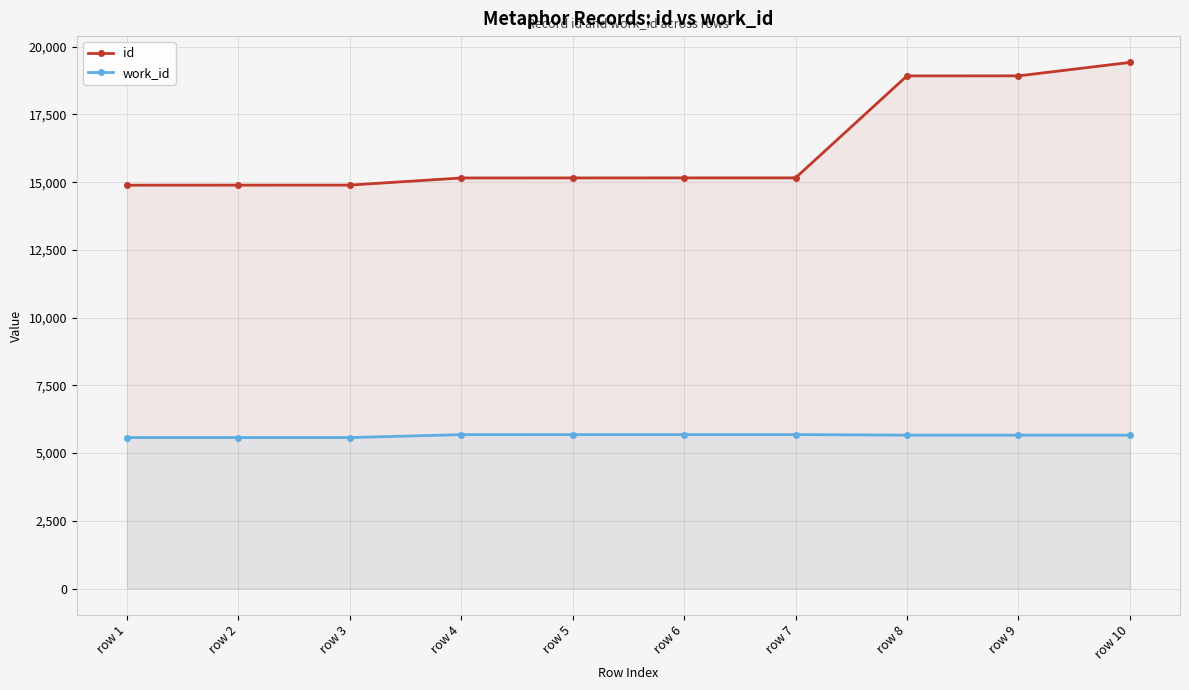

The id series shows 12236 at row 9. True or false?

False